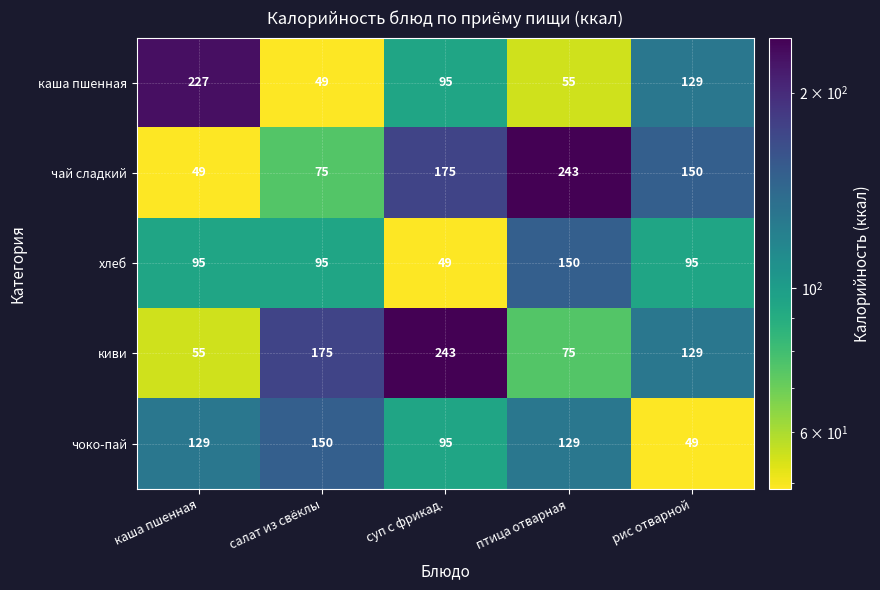

Reading left to right, extract all data points from this chart.

каша пшенная: 227	49	95	55	129
чай сладкий: 49	75	175	243	150
хлеб: 95	95	49	150	95
киви: 55	175	243	75	129
чоко-пай: 129	150	95	129	49